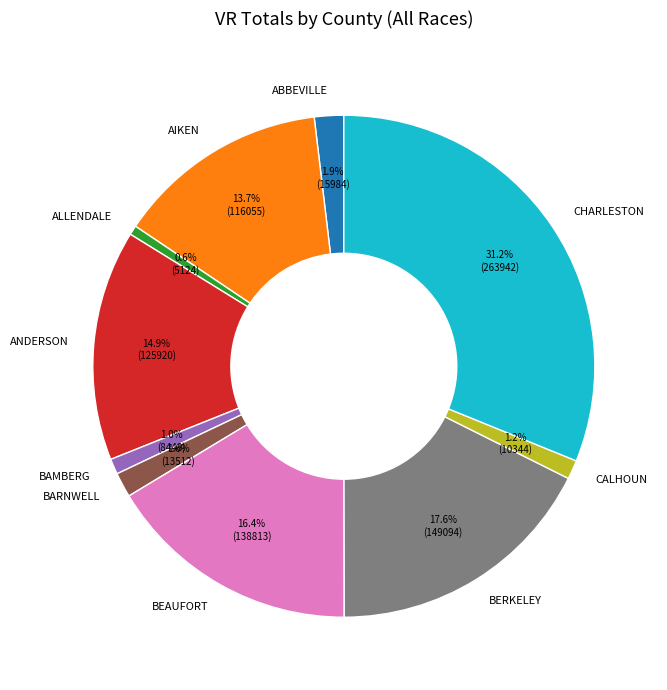

Which has a higher value, BEAUFORT or ANDERSON?

BEAUFORT